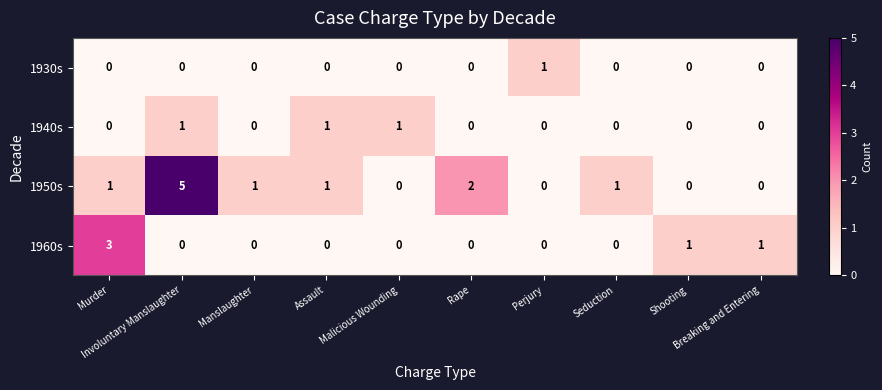

Rank the series by their average value, from highest to lowest.

1950s, 1960s, 1940s, 1930s